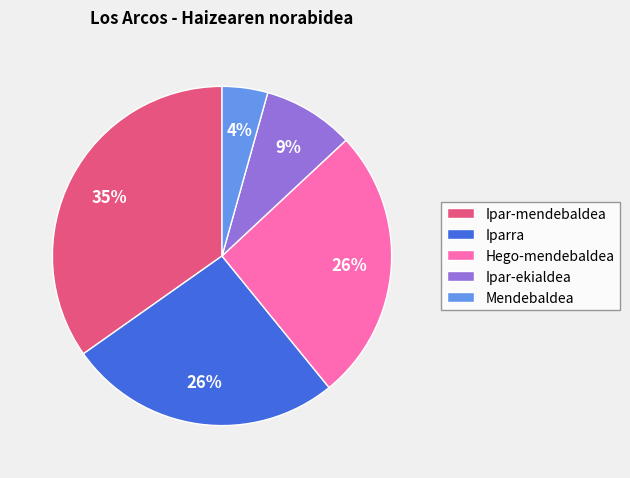

Which slice is the largest?

Ipar-mendebaldea